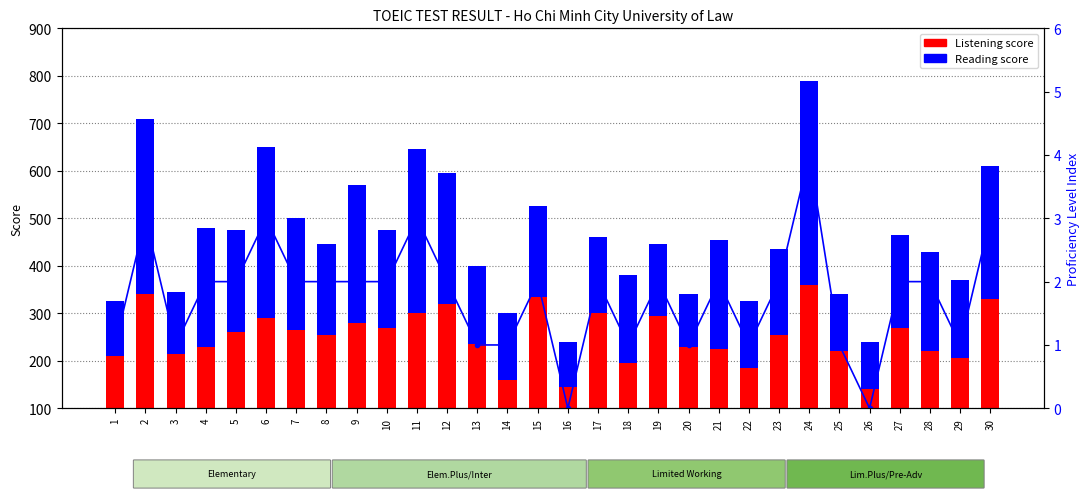

How many categories are shown in the chart?

30